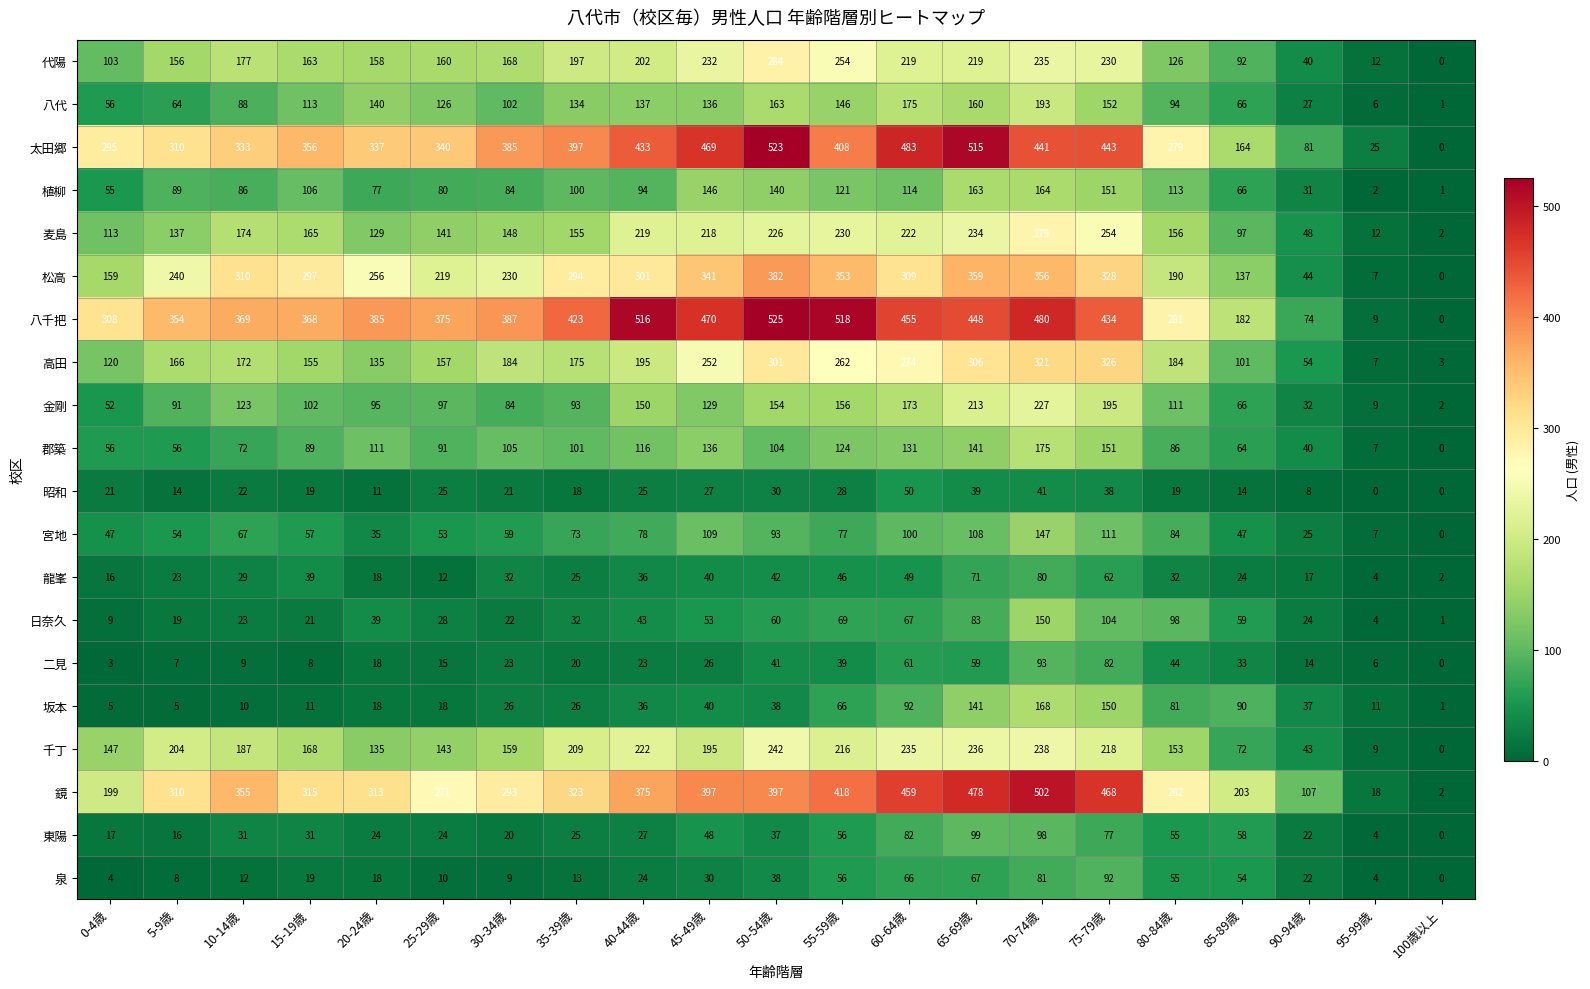

At which label does 金剛 reach its peak?

70-74歳